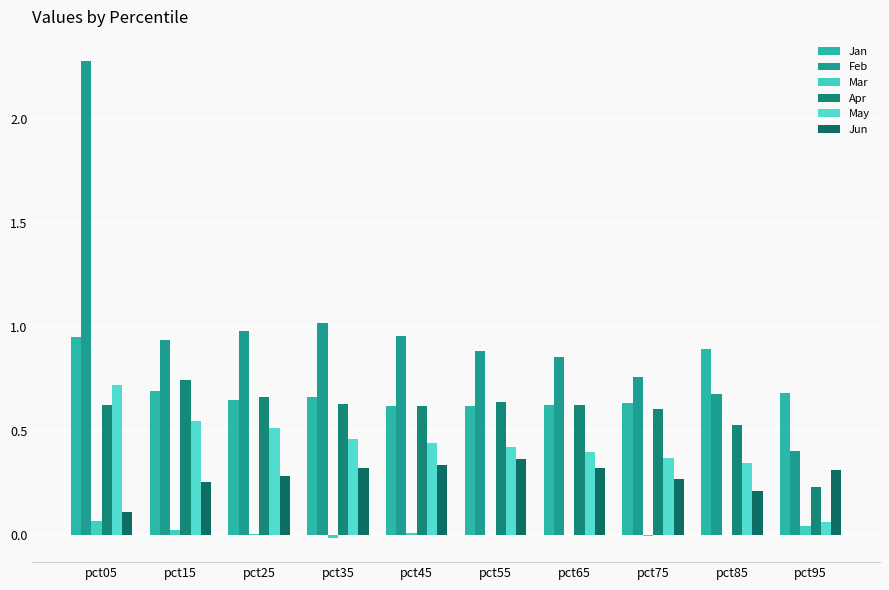

Which series has the widest spread of values?

Feb